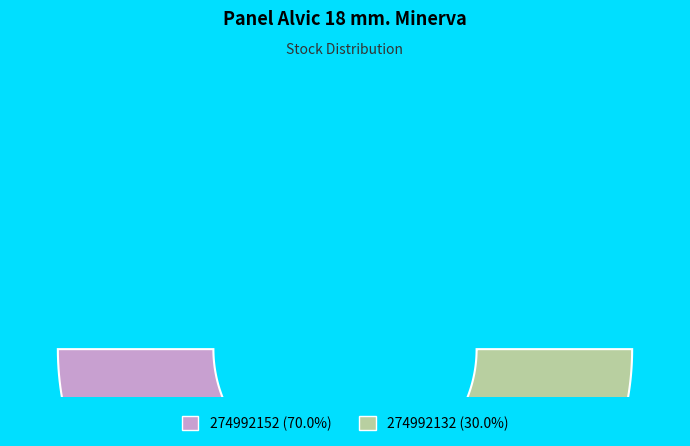

How many slices are in this pie chart?

2